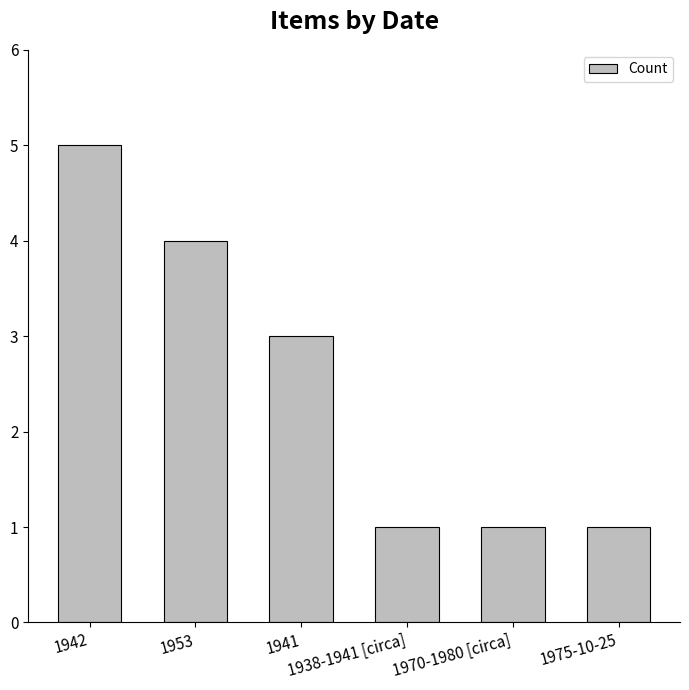

What is the maximum value shown in the chart?

5